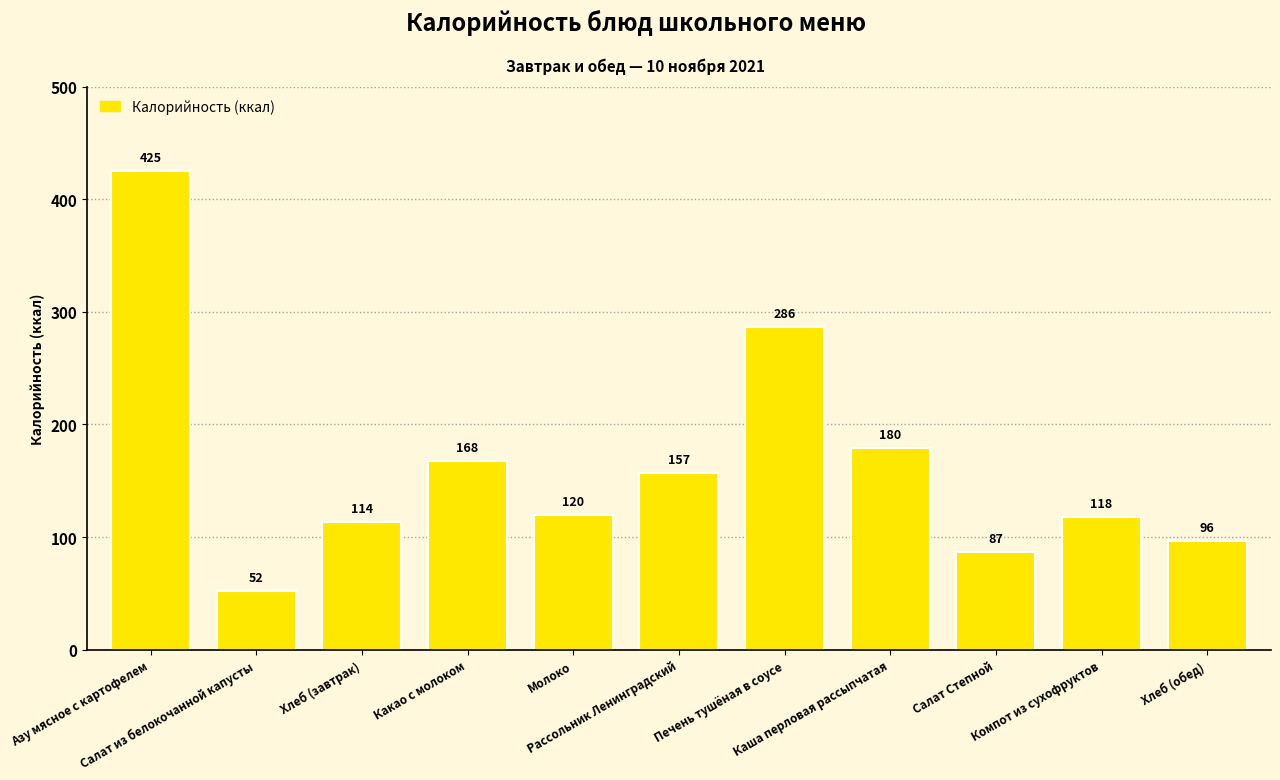

How many categories are shown in the chart?

11